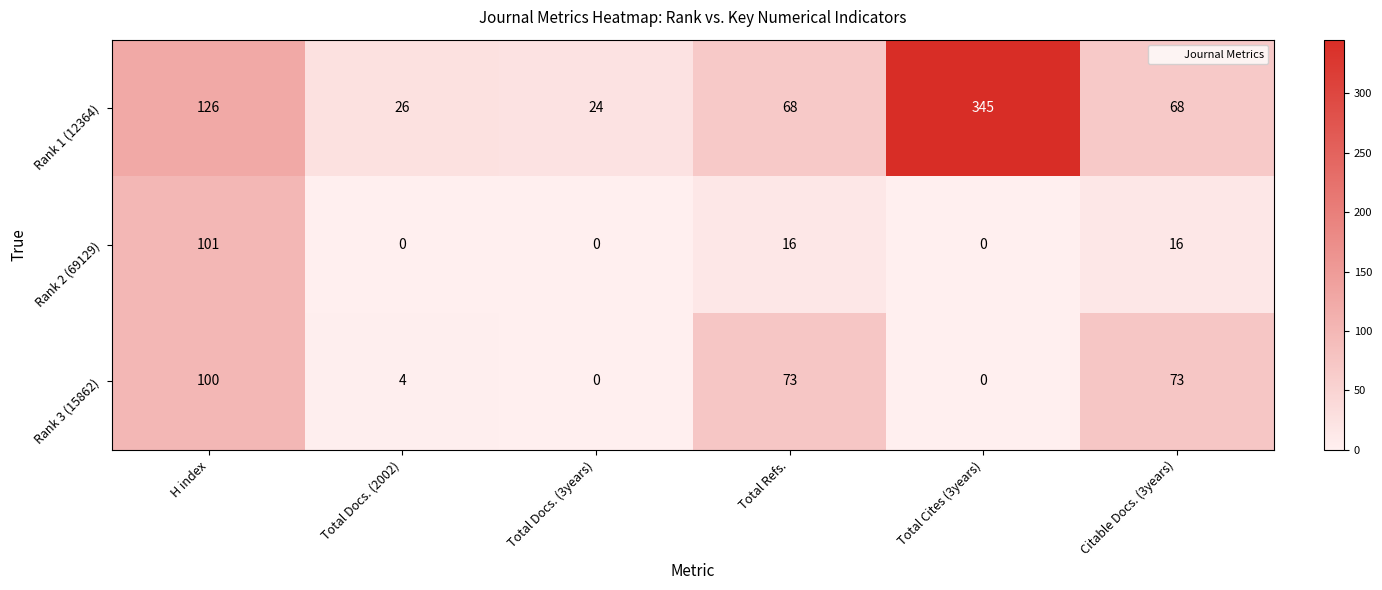

Rank the series by their average value, from lowest to highest.

Rank 2 (69129), Rank 3 (15862), Rank 1 (12364)